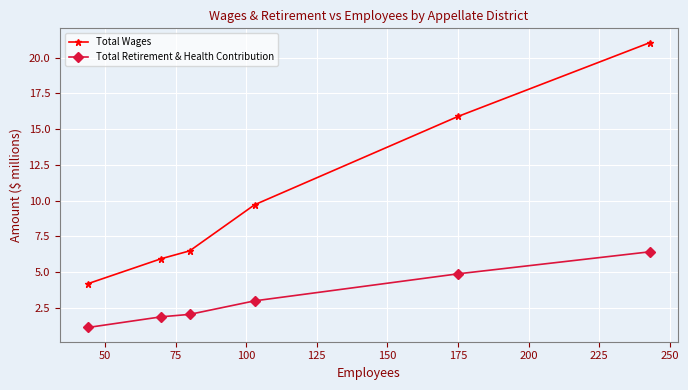

What is the greatest value displayed?

21.1